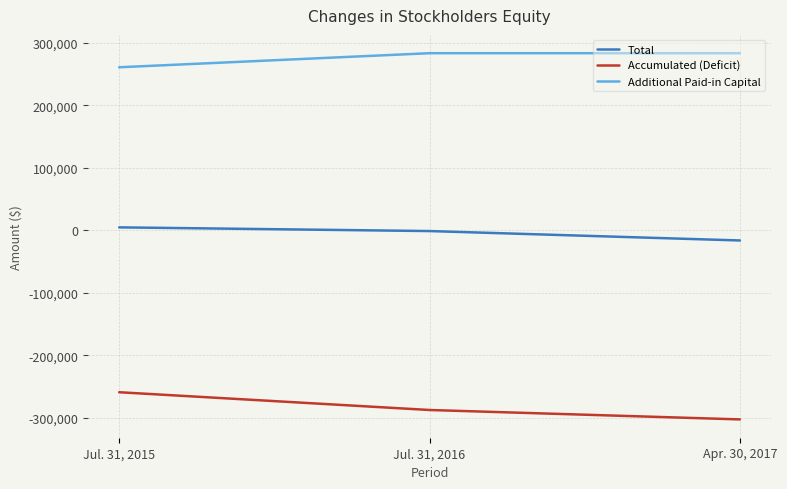

What is the approximate value of Additional Paid-in Capital at Jul. 31, 2015?

260613